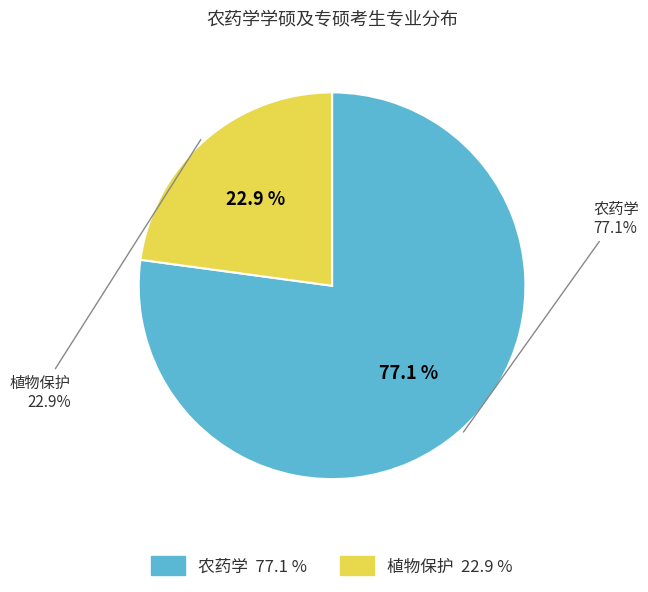

Count the number of slices in the pie.

2